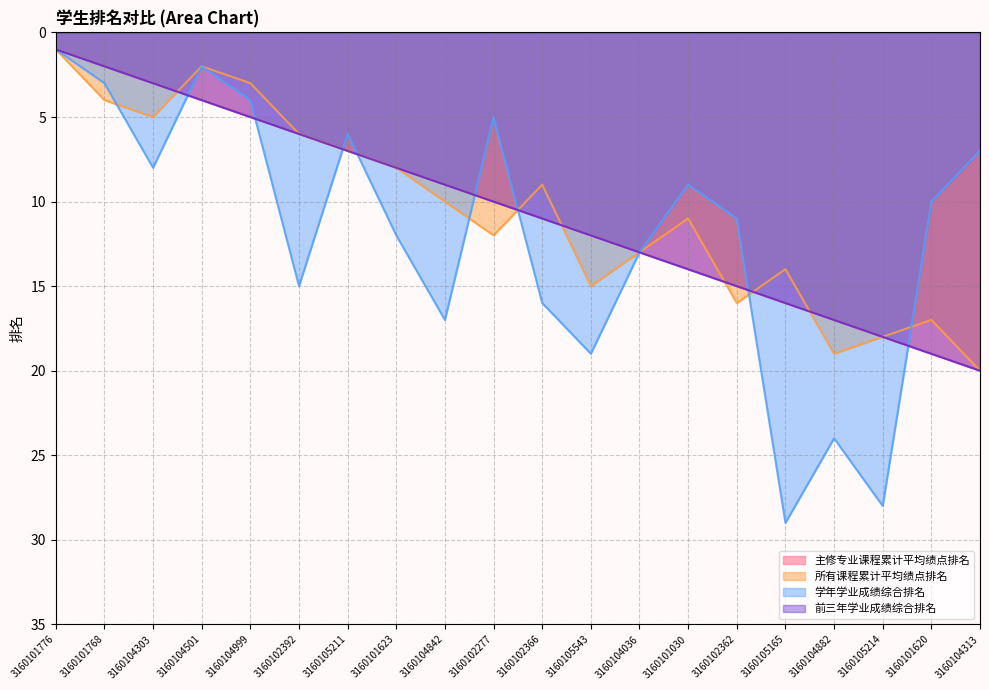

Reading left to right, transcribe all the data shown in this chart.

主修专业课程累计平均绩点排名: 3160101776=1	3160101768=2	3160104303=3	3160104501=4	3160104999=5	3160102392=6	3160105211=7	3160101623=8	3160104842=9	3160102277=10	3160102366=11	3160105543=12	3160104036=13	3160101030=14	3160102362=15	3160105165=16	3160104882=17	3160105214=18	3160101620=19	3160104313=20
所有课程累计平均绩点排名: 3160101776=1	3160101768=4	3160104303=5	3160104501=2	3160104999=3	3160102392=6	3160105211=7	3160101623=8	3160104842=10	3160102277=12	3160102366=9	3160105543=15	3160104036=13	3160101030=11	3160102362=16	3160105165=14	3160104882=19	3160105214=18	3160101620=17	3160104313=20
学年学业成绩综合排名: 3160101776=1	3160101768=3	3160104303=8	3160104501=2	3160104999=4	3160102392=15	3160105211=6	3160101623=12	3160104842=17	3160102277=5	3160102366=16	3160105543=19	3160104036=13	3160101030=9	3160102362=11	3160105165=29	3160104882=24	3160105214=28	3160101620=10	3160104313=7
前三年学业成绩综合排名: 3160101776=1	3160101768=2	3160104303=3	3160104501=4	3160104999=5	3160102392=6	3160105211=7	3160101623=8	3160104842=9	3160102277=10	3160102366=11	3160105543=12	3160104036=13	3160101030=14	3160102362=15	3160105165=16	3160104882=17	3160105214=18	3160101620=19	3160104313=20